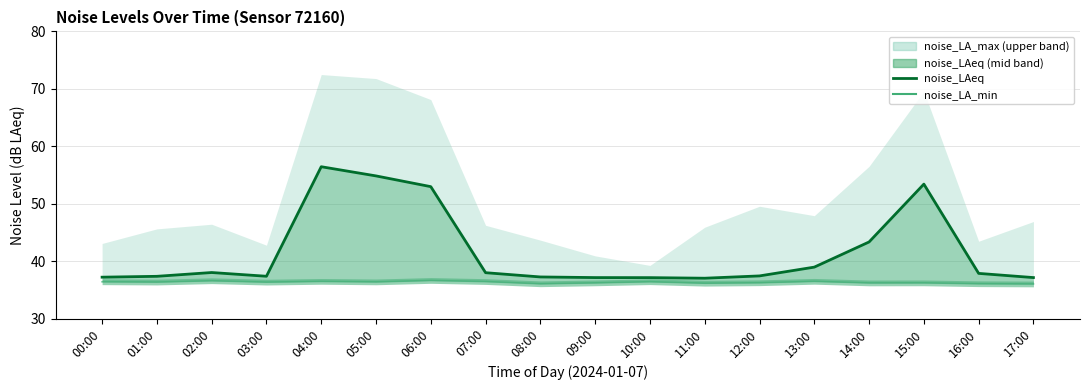

What is the difference between the maximum and minimum values in the noise_LAeq (central) series?

19.4